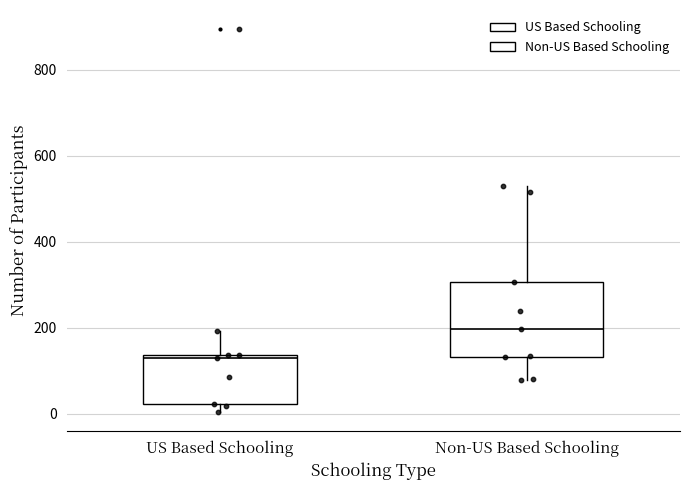

Where does the upper whisker of the box for US Based Schooling end on the y-axis? The values are not printed on the chart, so give them approximately, as read against the axis.

200